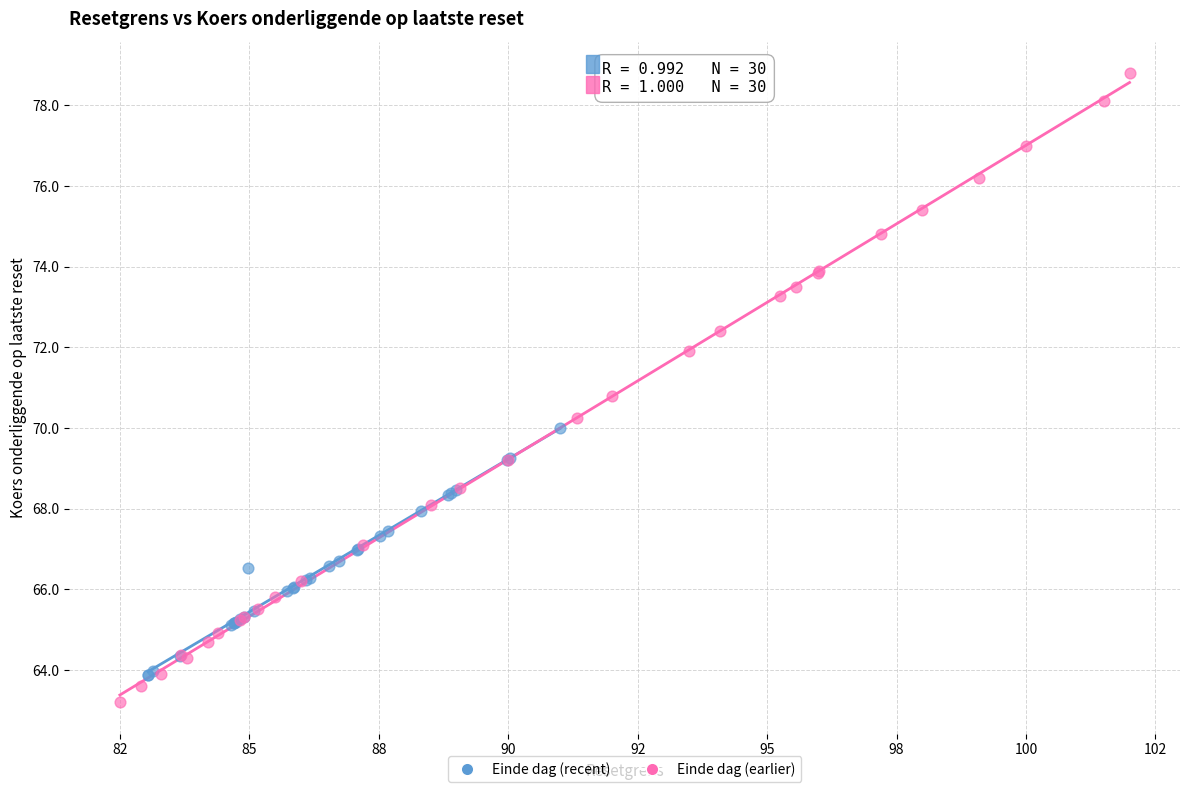

Which series has the widest spread of Y values?

Einde dag (earlier)